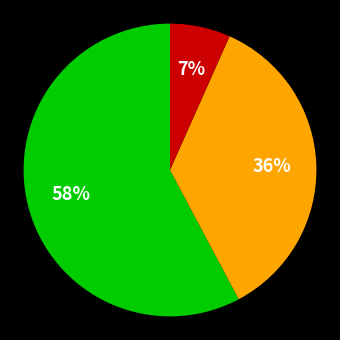

To the nearest percent, what is the average slice percentage?

33%